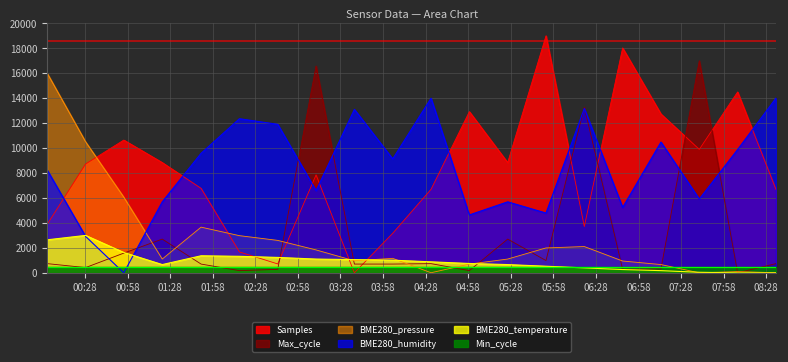

Does the chart display data point markers on the line(s)?

No